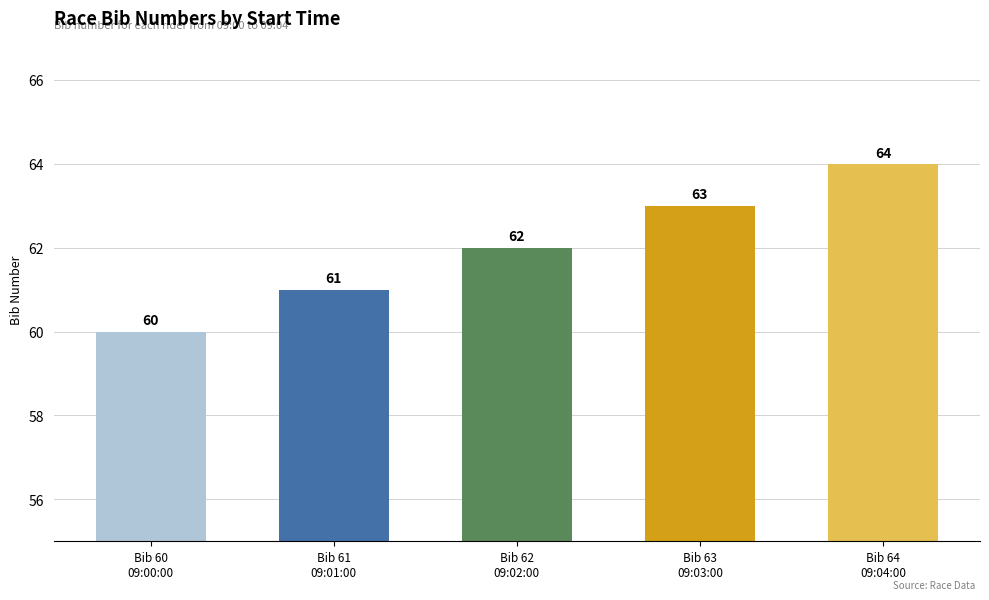

Reading right to left, list all the values displayed in this chart.

Bib 64
09:04:00=64	Bib 63
09:03:00=63	Bib 62
09:02:00=62	Bib 61
09:01:00=61	Bib 60
09:00:00=60